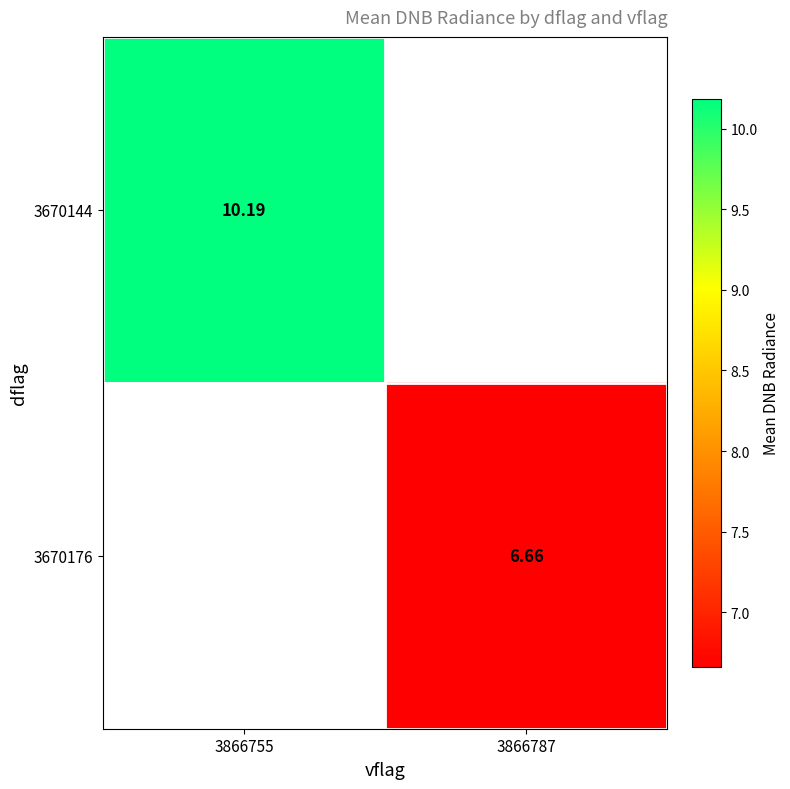

Is the value of 3670176 at 3866787 greater than the value of 3670144 at 3866755?

No